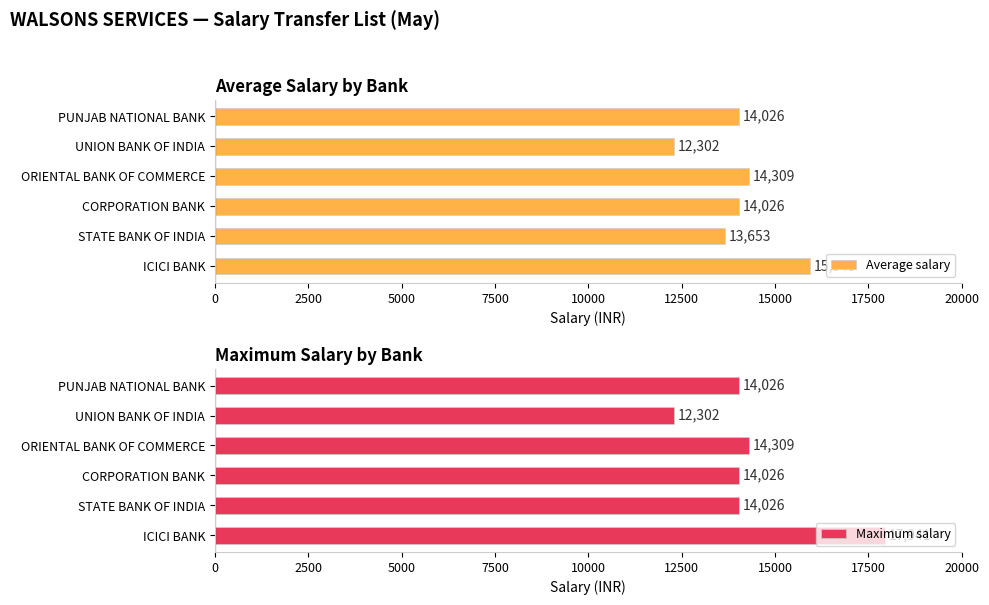

The value of Maximum salary at ICICI BANK is 26564. True or false?

False